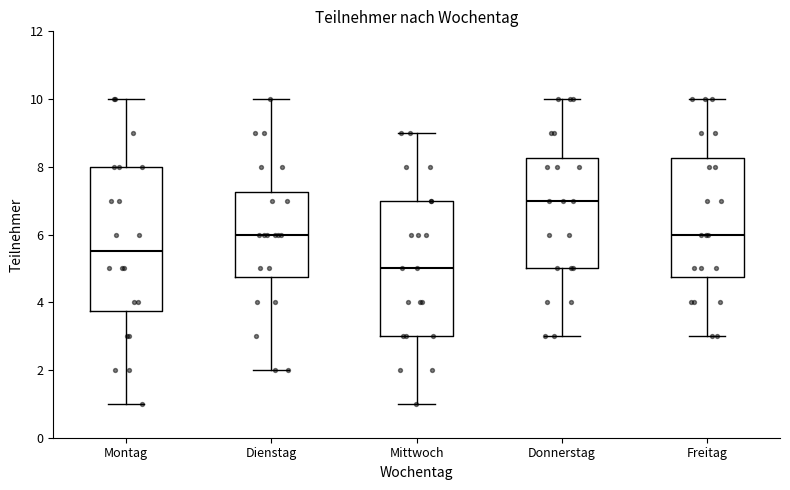

Reading left to right, read every box against the y-axis: the position of its median line, the range the box covers, and the ends of its whiskers. The values are not printed on the chart, so give them approximately, as read against the axis.

Montag: median 5.6, box 3.8 to 8.0, whiskers 1.0 to 10.0
Dienstag: median 6.0, box 4.8 to 7.2, whiskers 2.0 to 10.0
Mittwoch: median 5.0, box 3.0 to 7.0, whiskers 1.0 to 9.0
Donnerstag: median 7.0, box 5.0 to 8.2, whiskers 3.0 to 10.0
Freitag: median 6.0, box 4.8 to 8.2, whiskers 3.0 to 10.0